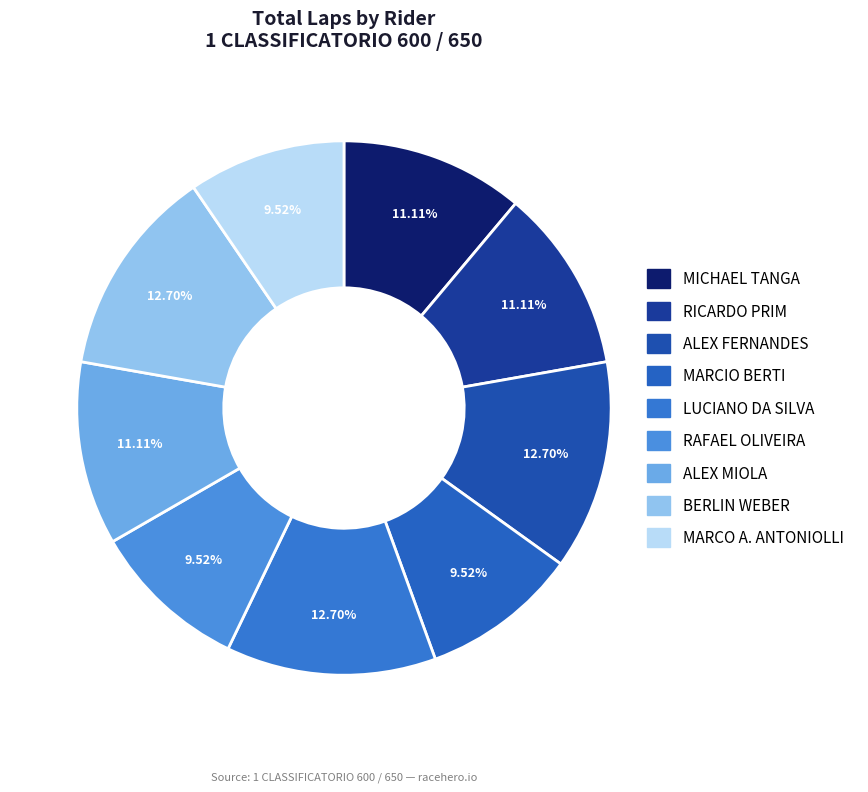

Between RICARDO PRIM and LUCIANO DA SILVA, which is larger?

LUCIANO DA SILVA